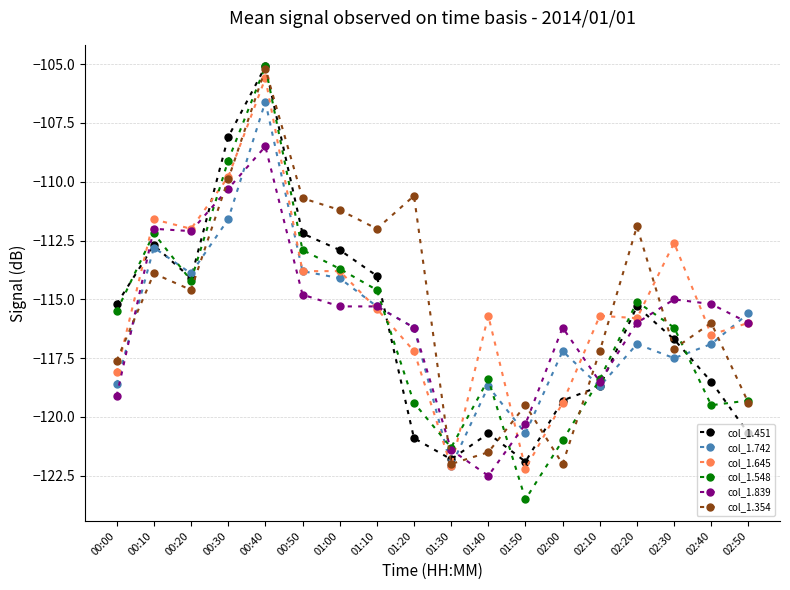

How many intersections are there between col_1.354 and col_1.742?

7